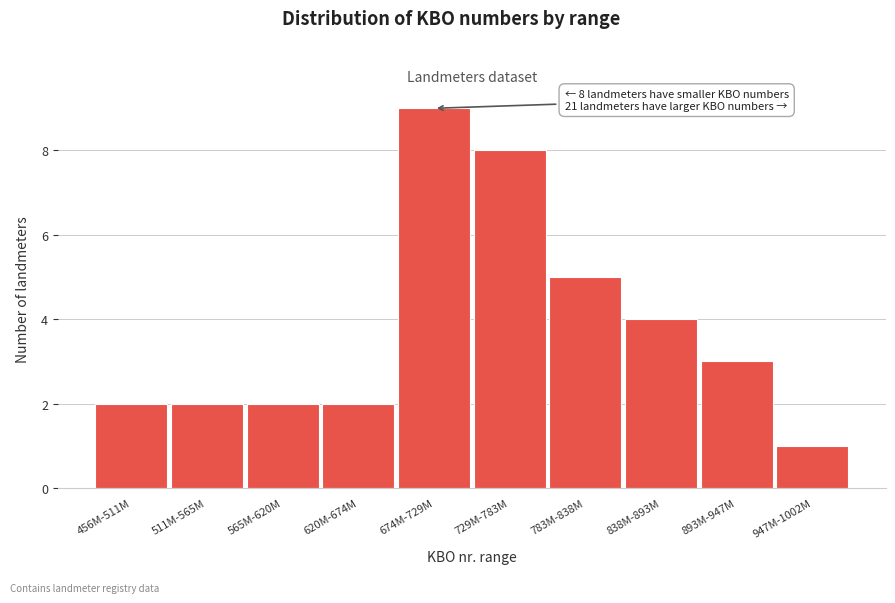

Reading left to right, extract all data points from this chart.

2	2	2	2	9	8	5	4	3	1